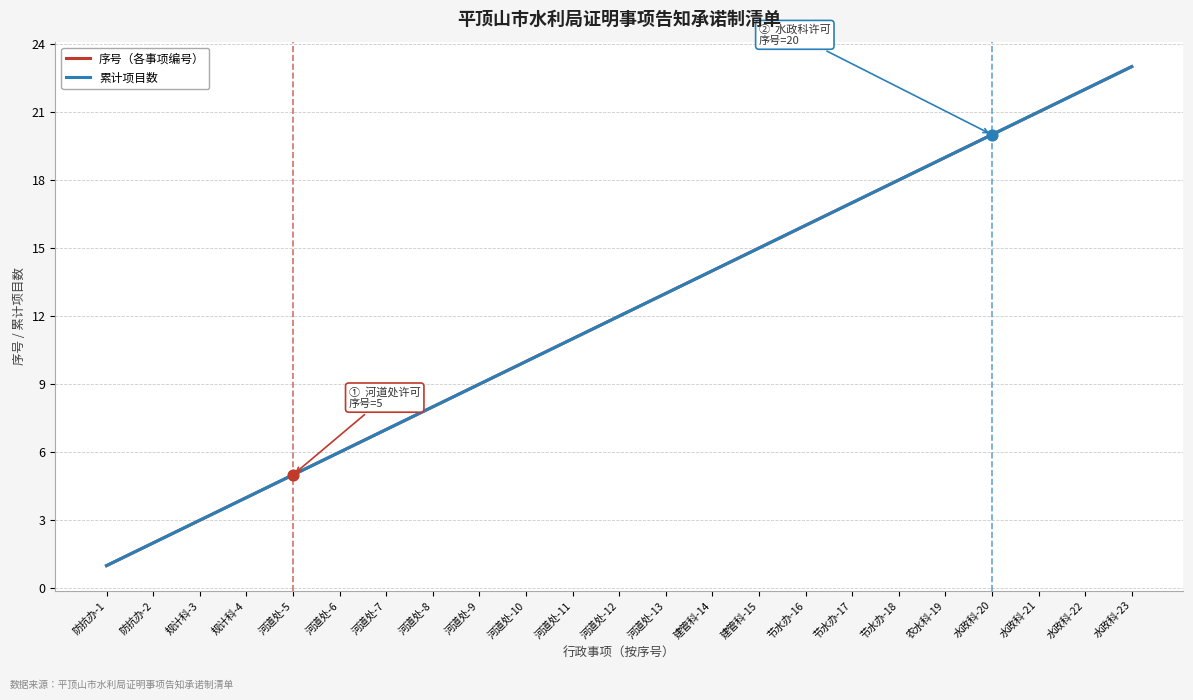

Does the chart have visible grid lines?

Yes